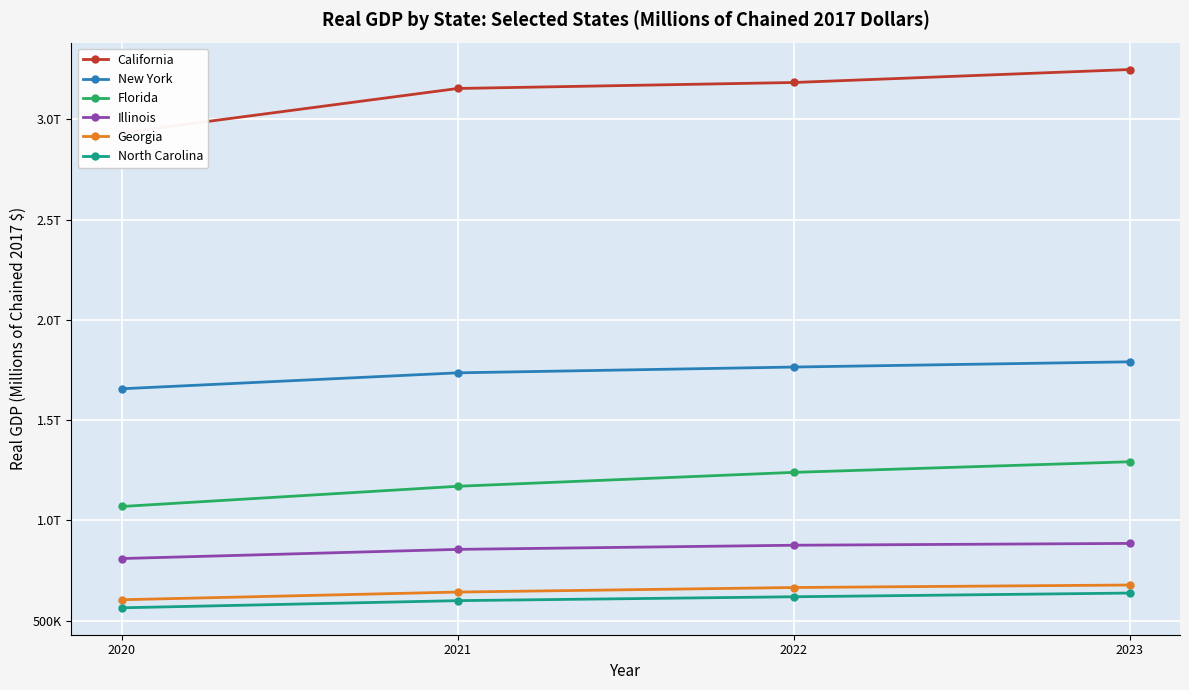

How many lines are shown in the chart?

6